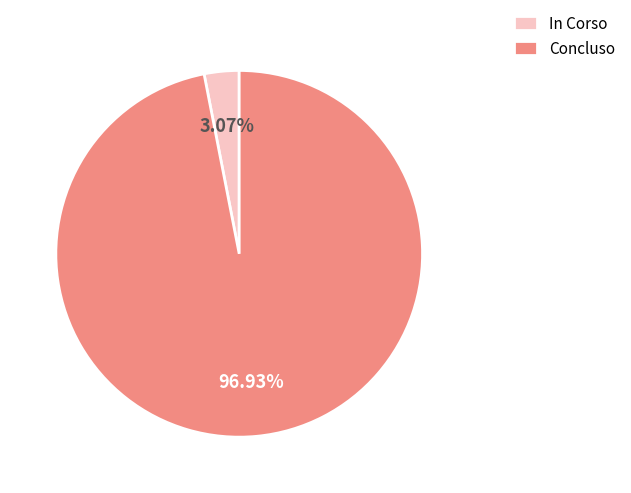

Approximately how many times larger is the value at Concluso compared to In Corso?

31.6